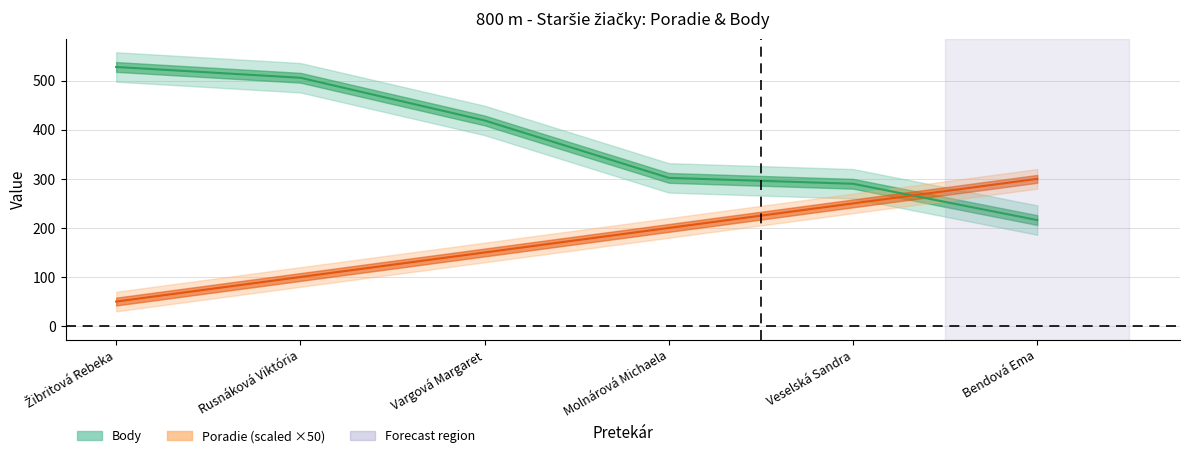

What is the spread (max minus min) of values at Rusnáková Viktória?

406